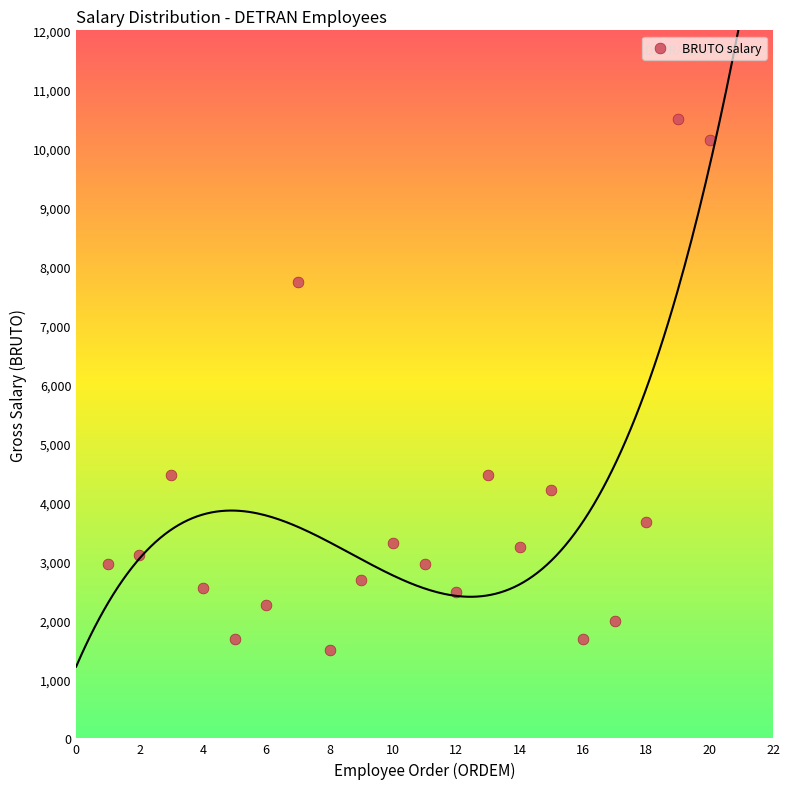

What is the range of X values (max minus min)?

19.0